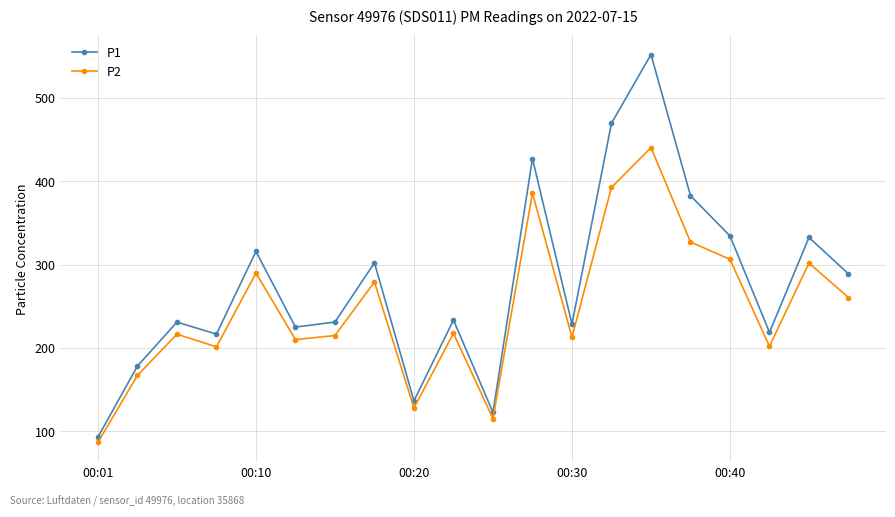

Which series has the largest total across all categories?

P1